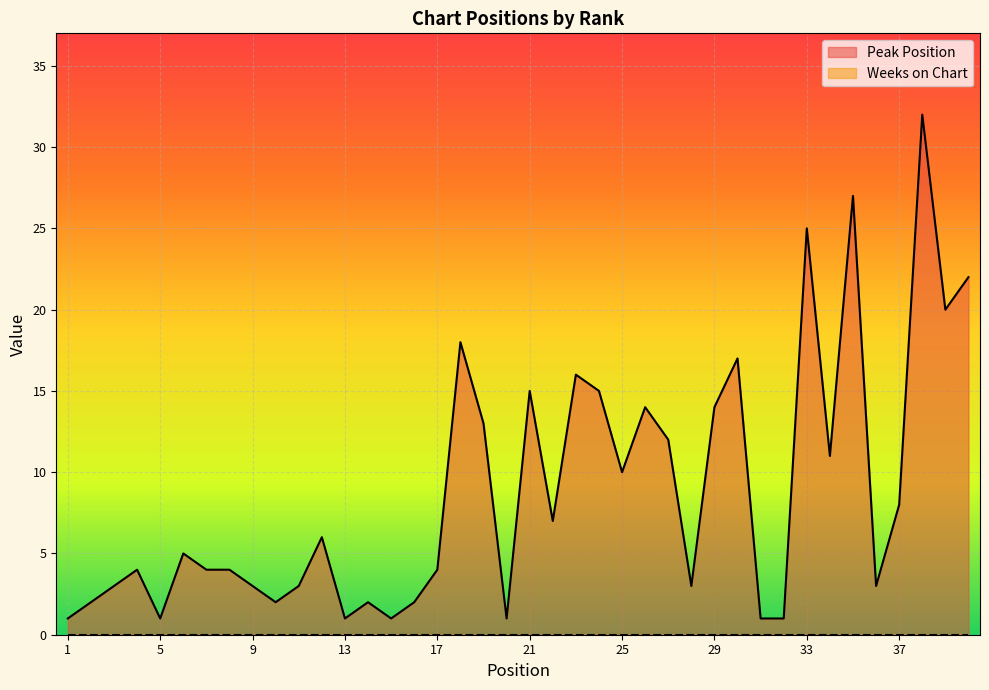

What is the greatest value displayed?

32